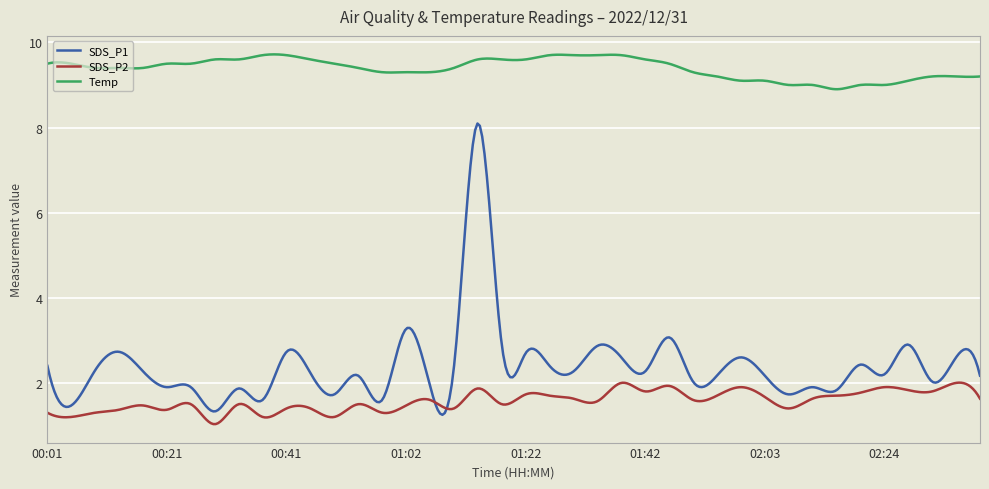

What is the minimum value shown in the chart?

1.0